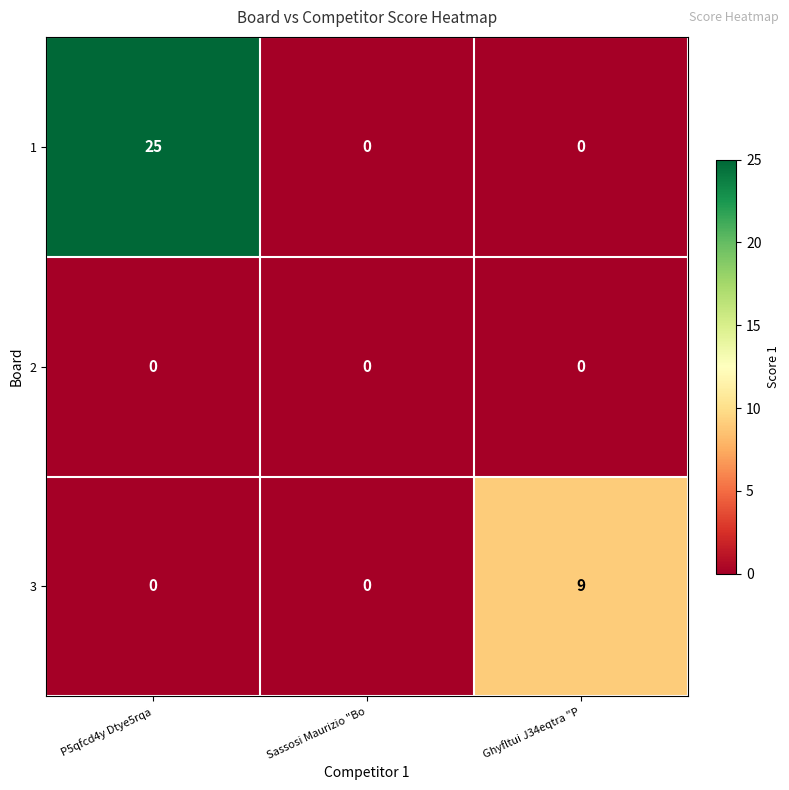

How many 1 values are between 0 and 25?

3